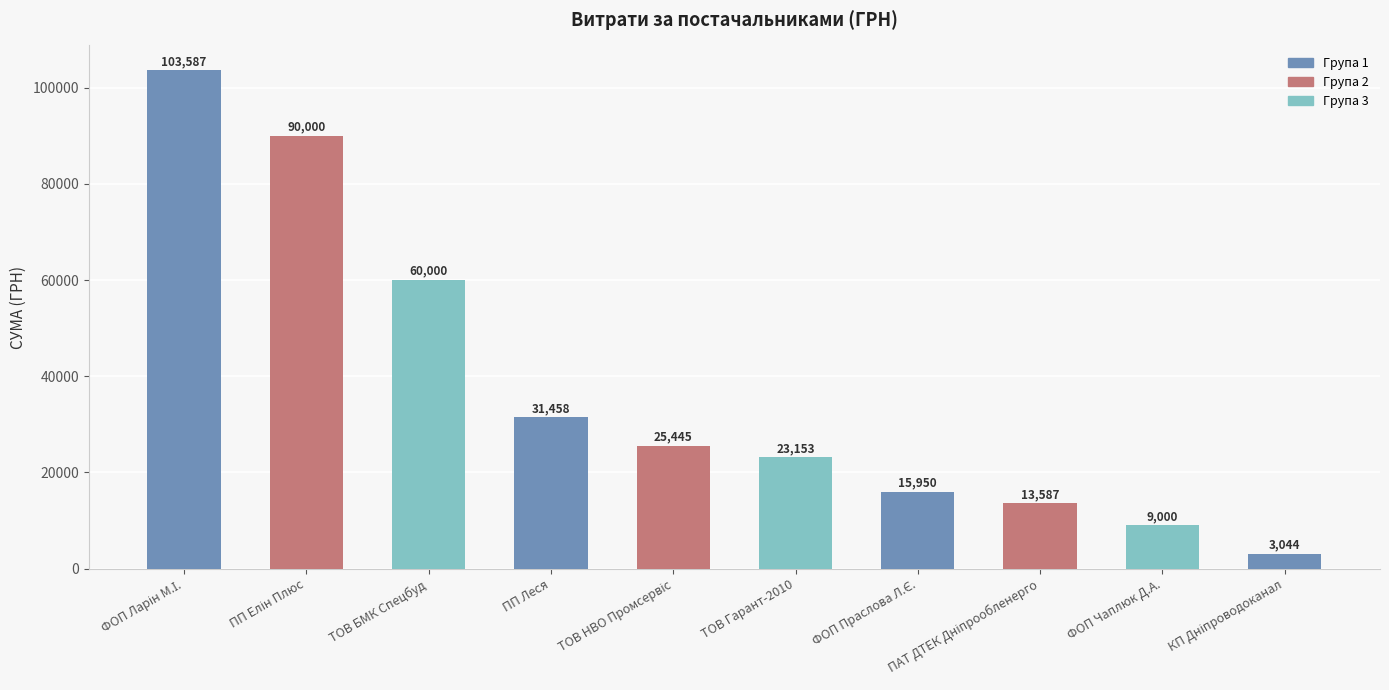

What position from the right is ТОВ Гарант-2010?

5